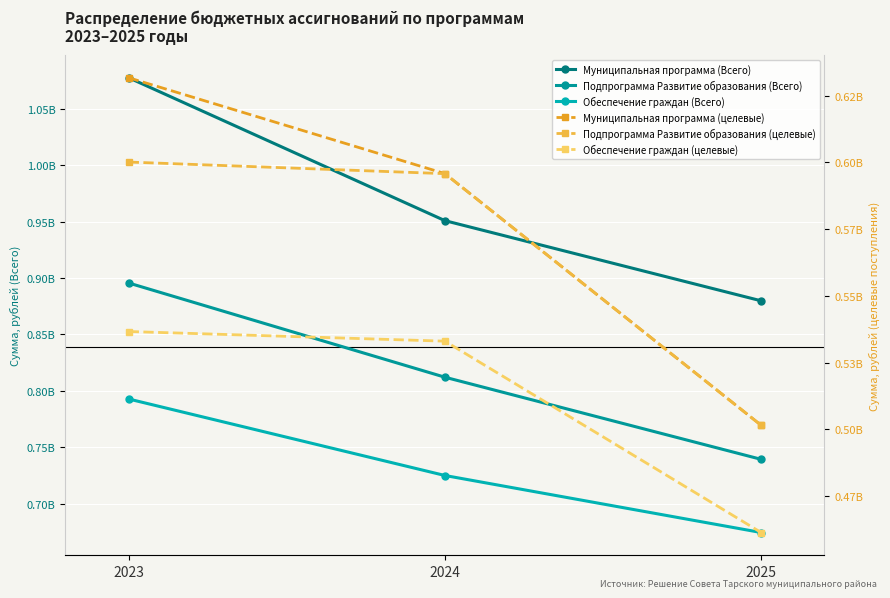

Which series has the widest spread of values?

Муниципальная программа (Всего)